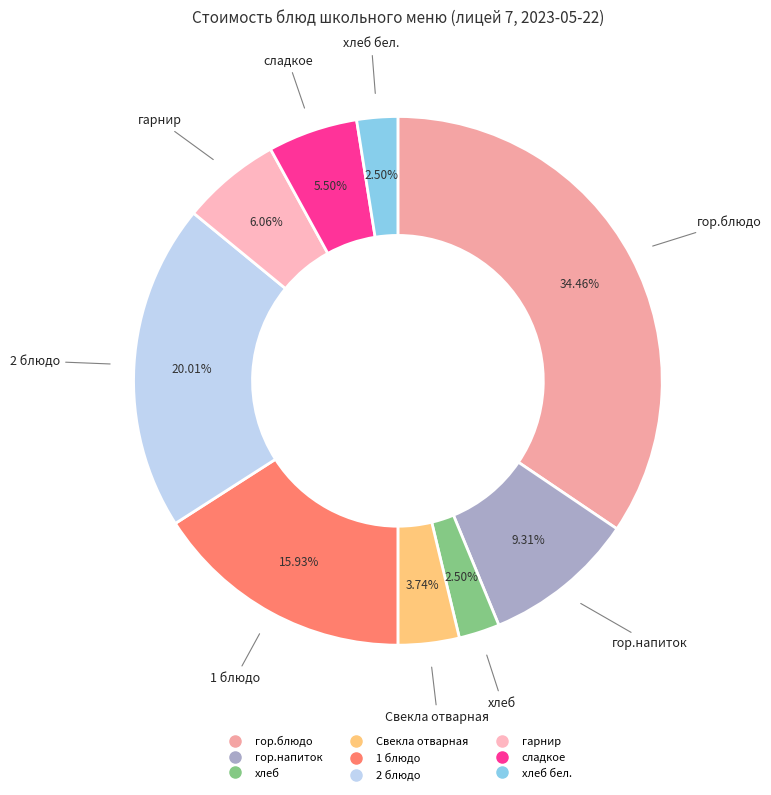

Is there any slice that represents more than half of the pie?

No